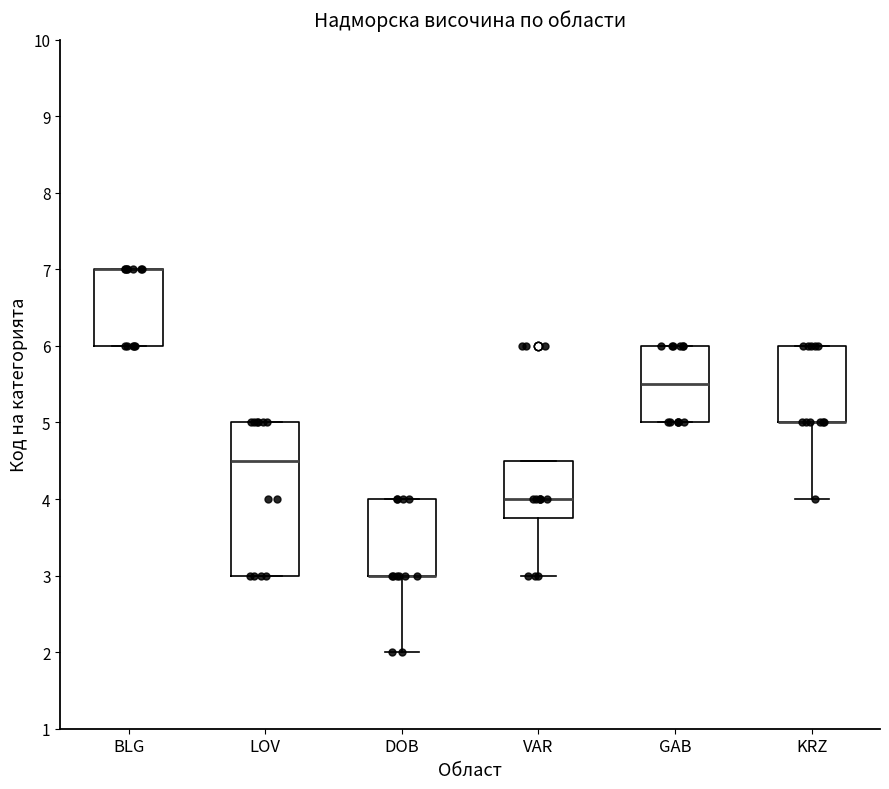

Which box is the tallest, from its lower edge to its upper edge?

LOV